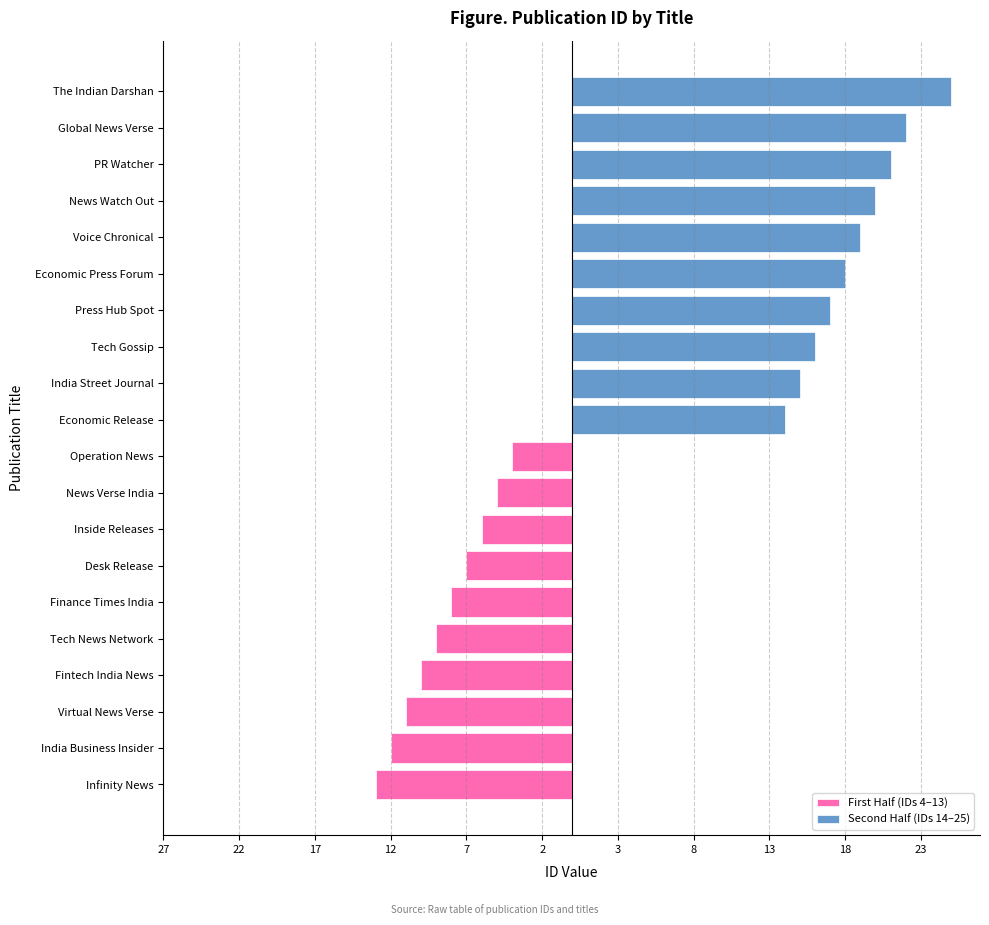

How many bars are there in total?

20